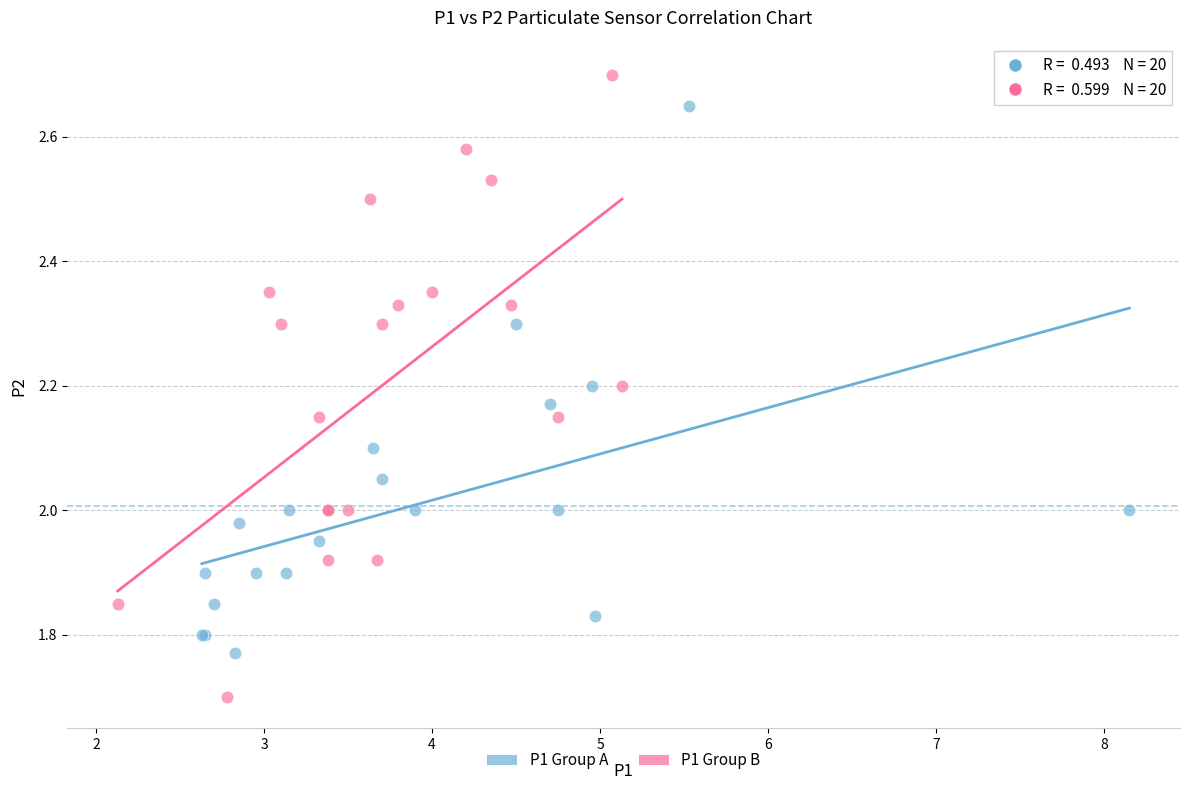

Which series reaches the maximum Y coordinate?

P1 Group B